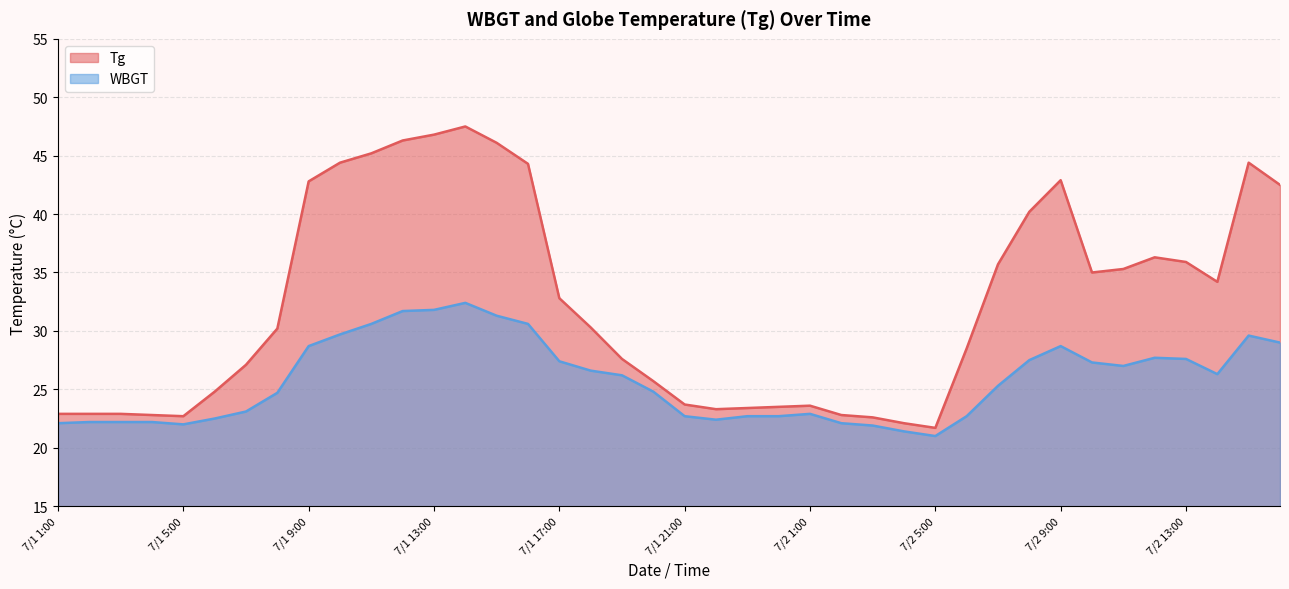

What is the sum of the WBGT values at 7/2 10:00 and 7/2 7:00?

52.6